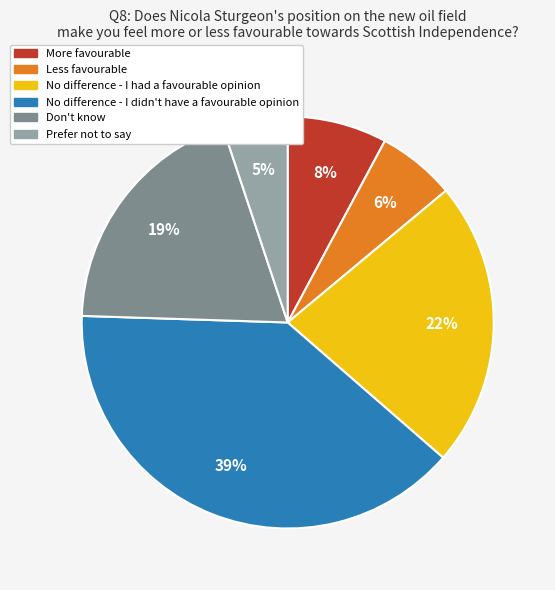

Is the sum of No difference - I didn't have a favourable opinion and Don't know greater than half?

Yes